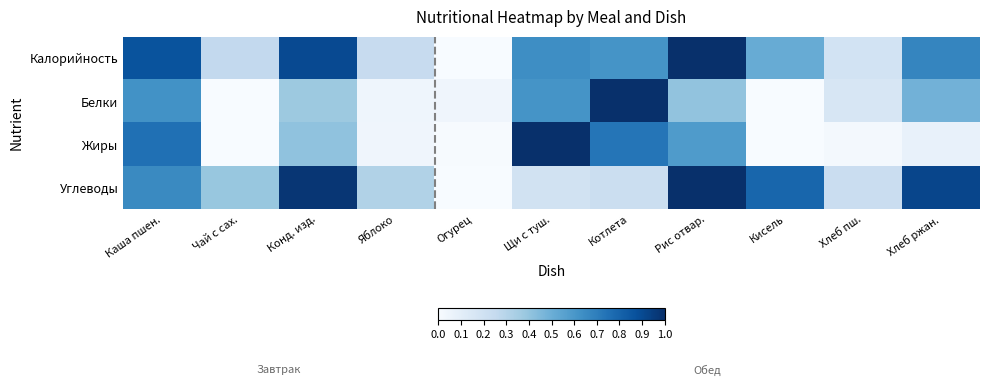

At which category does the chart reach its minimum across all series?

Огурец